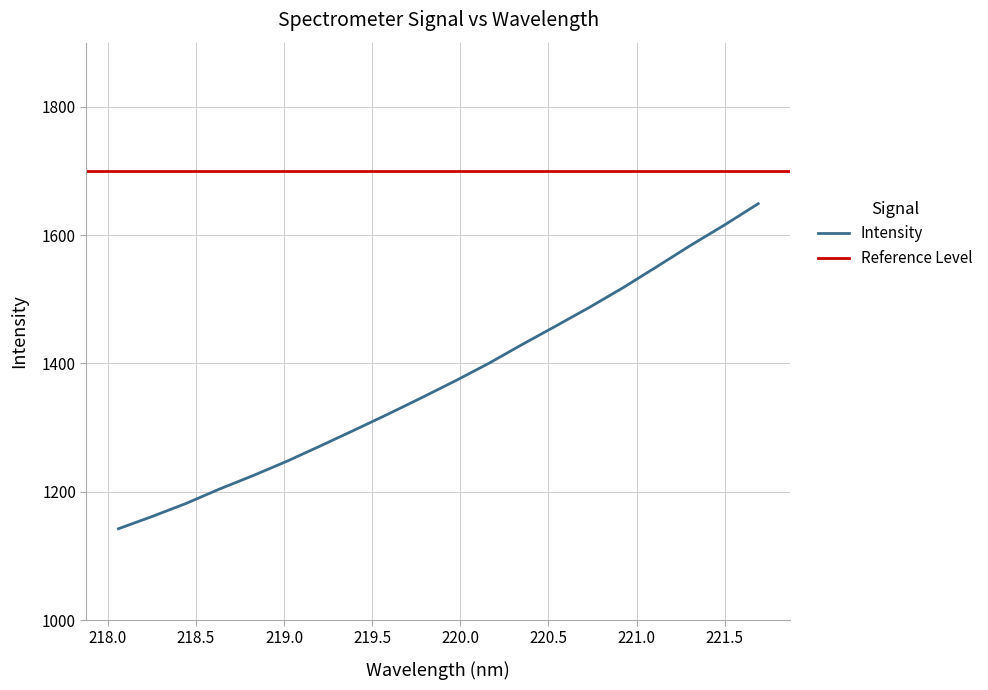

What position from the right is 218.442?

18